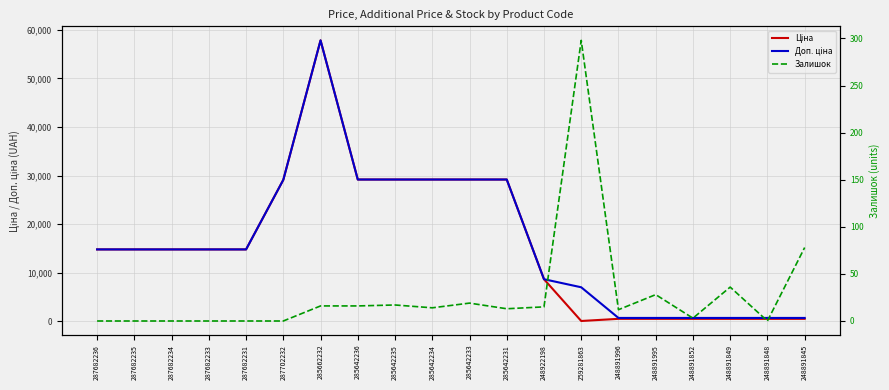

How many positive values does the Залишок series have?

13